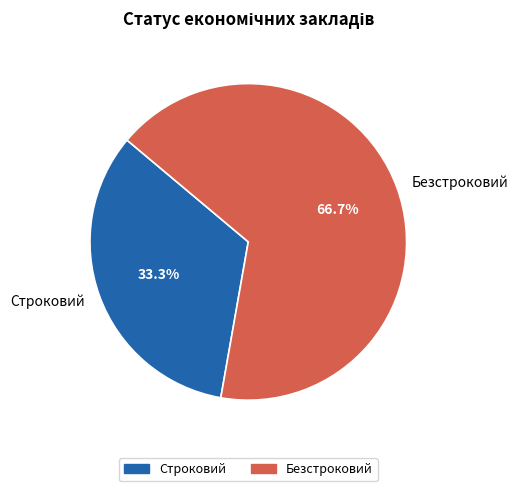

To the nearest percent, what is the difference between the Строковий and Безстроковий slice percentages?

33%